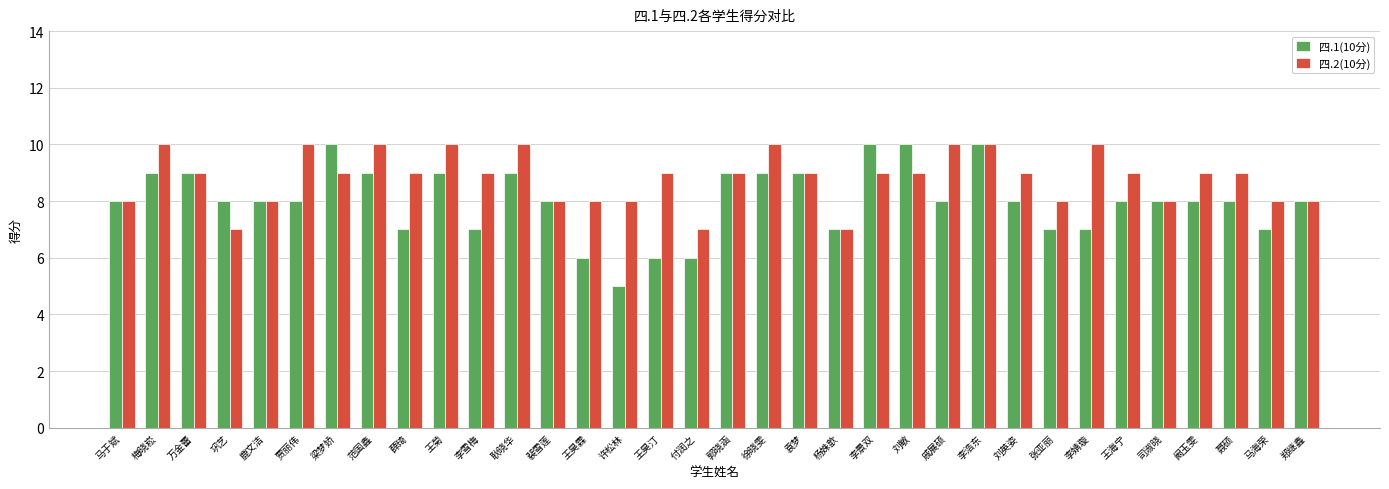

What is the sum of all 四.1(10分) values?

273